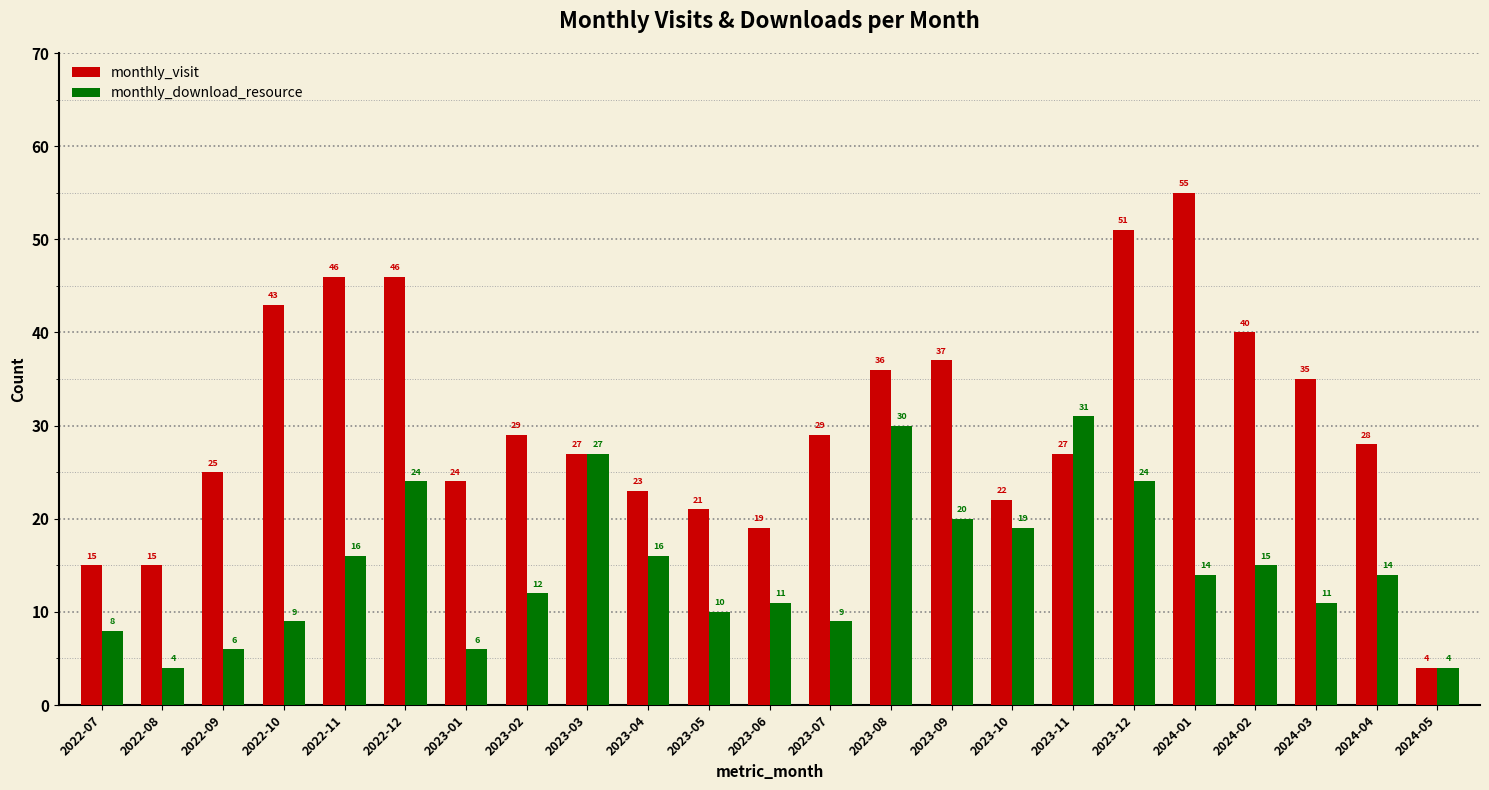

The value of monthly_visit at 2023-09 is 13. True or false?

False